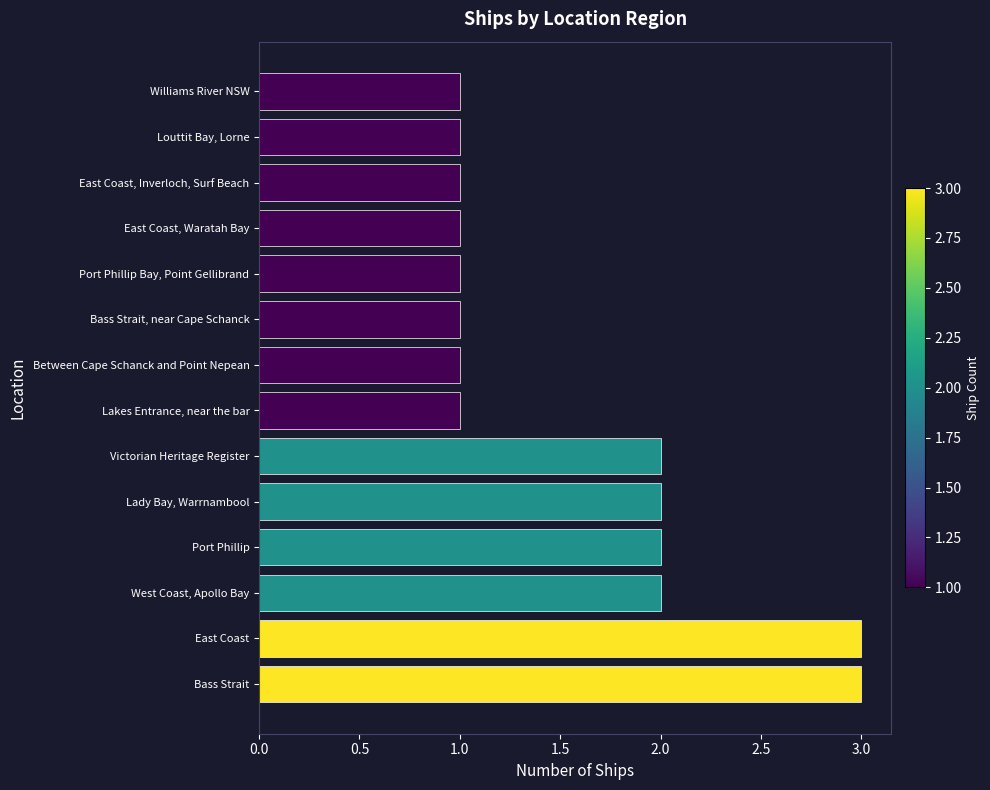

Is it true that the value at Williams River NSW is 0?

False